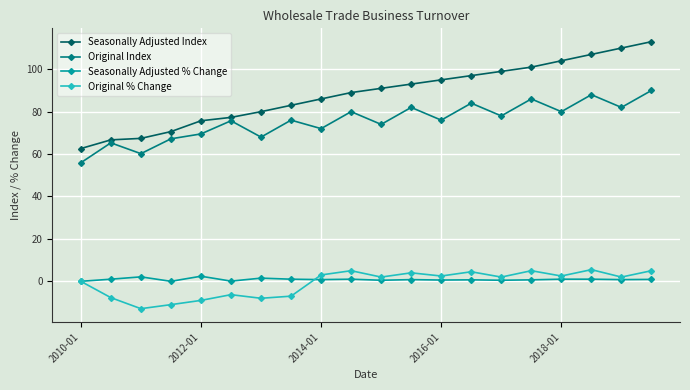

What is the value of the Original Index point at the 7th from the left?

68.0